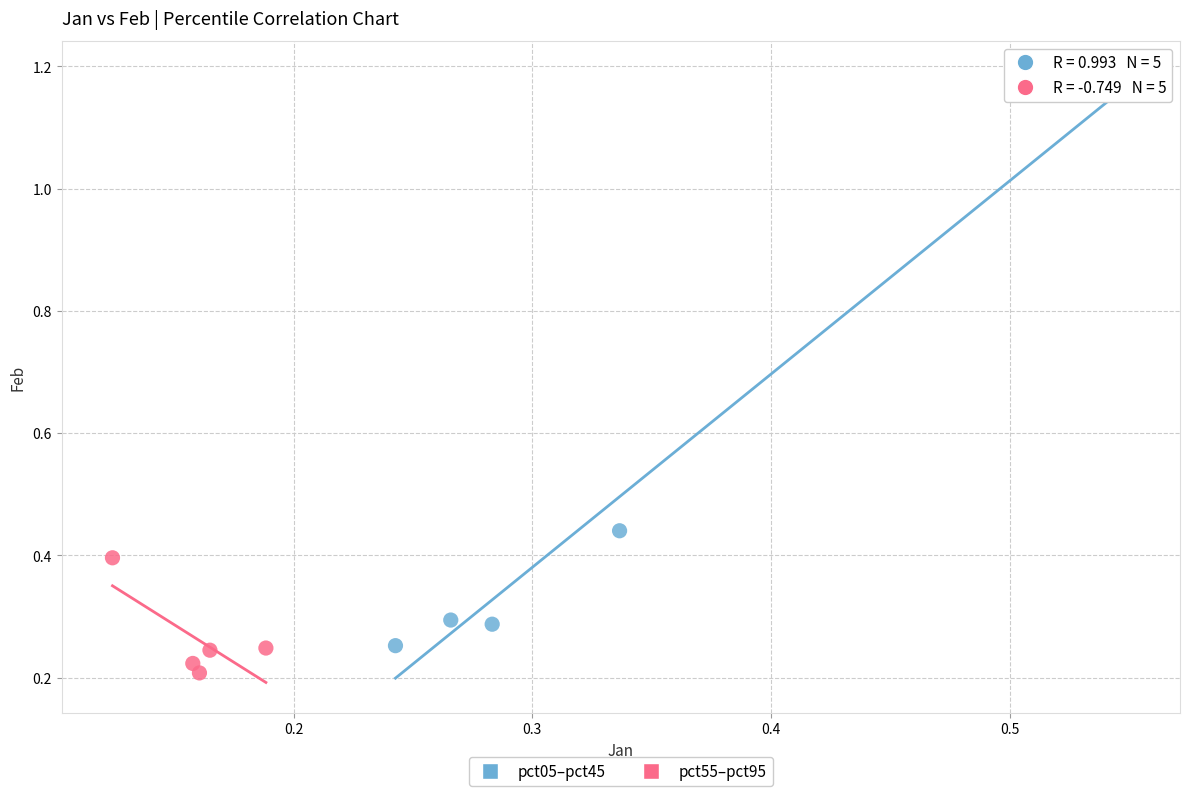

Which series has the largest Y range (max minus min)?

pct05–pct45